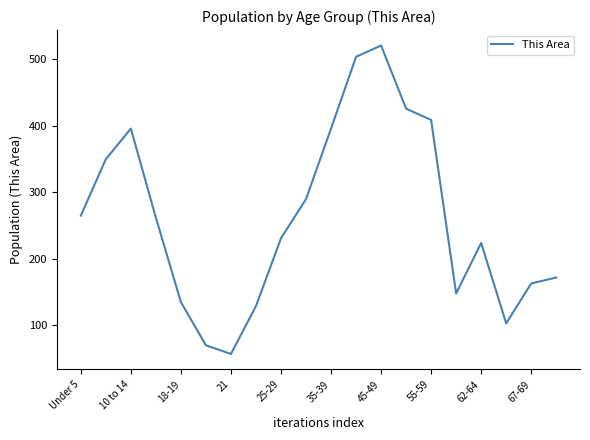

What is the minimum value shown in the chart?

57